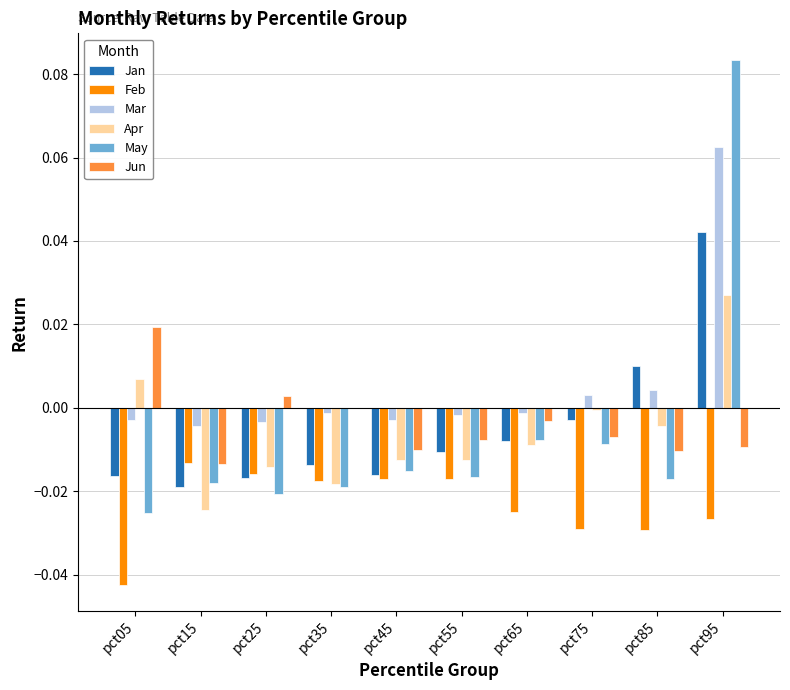

Which category has the highest value across all series?

pct95